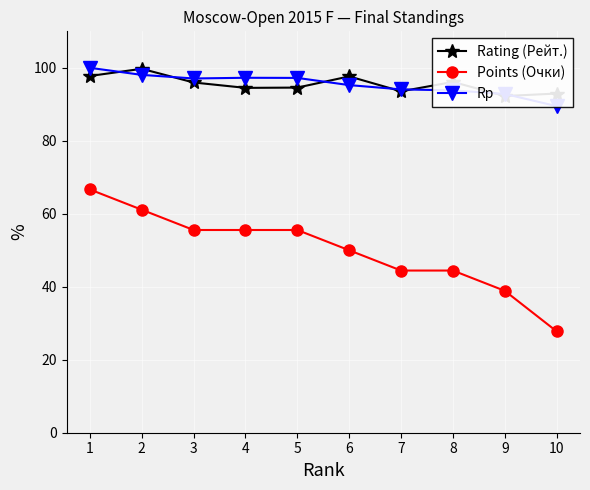

At which category is the sum across all series the highest?

1